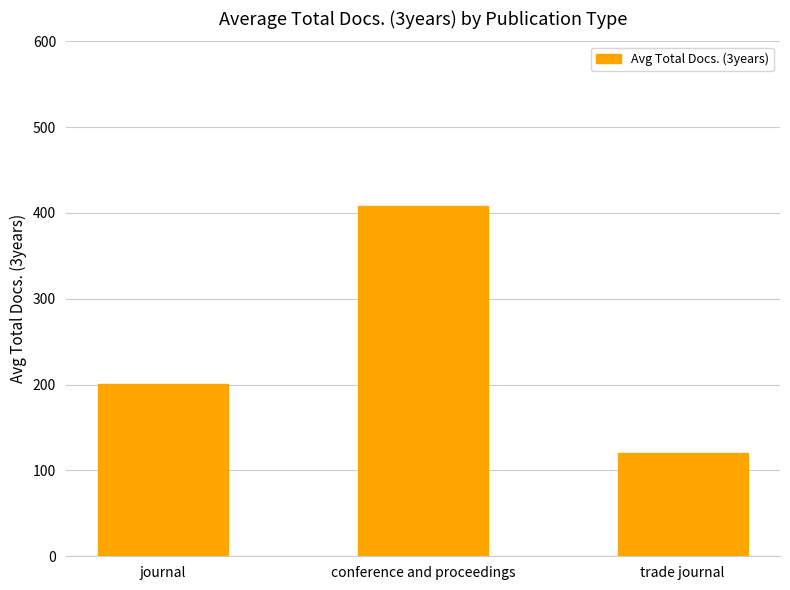

List the labels in order of value, largest first.

conference and proceedings, journal, trade journal